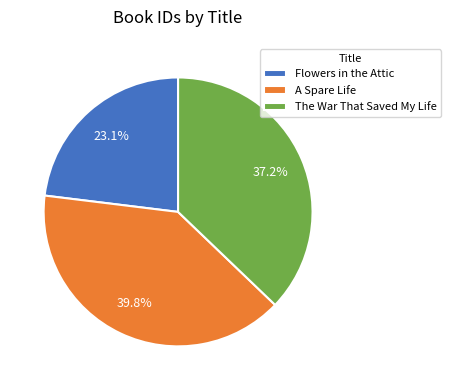

What is the ratio of the value at Flowers in the Attic to the value at A Spare Life?

0.6